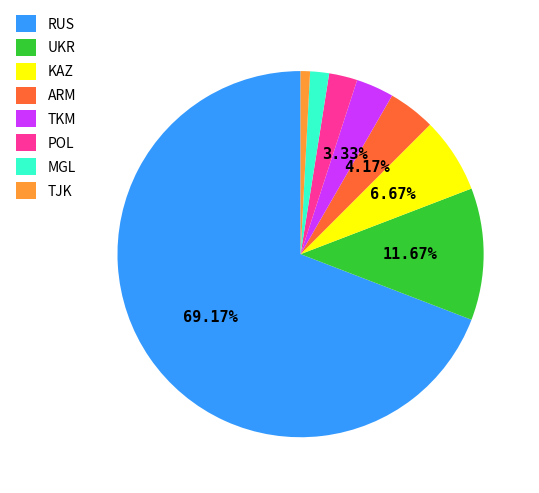

Which slice is the smallest?

TJK